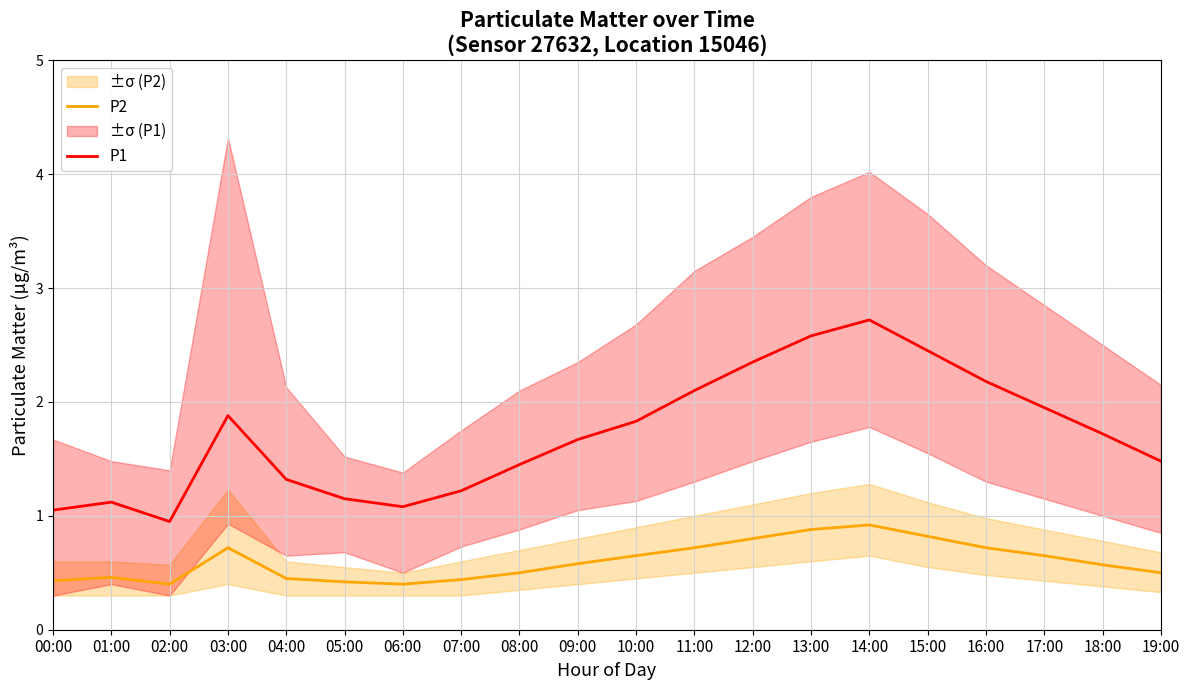

True or false: P1 has a value of 4.3 at 14:00.

False